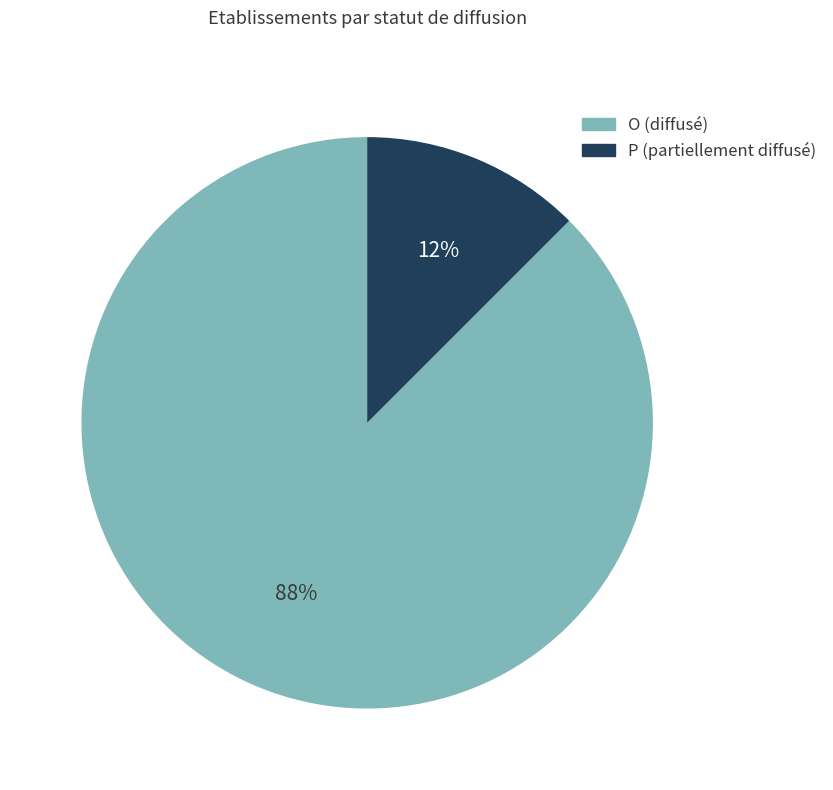

How many segments does this pie chart have?

2